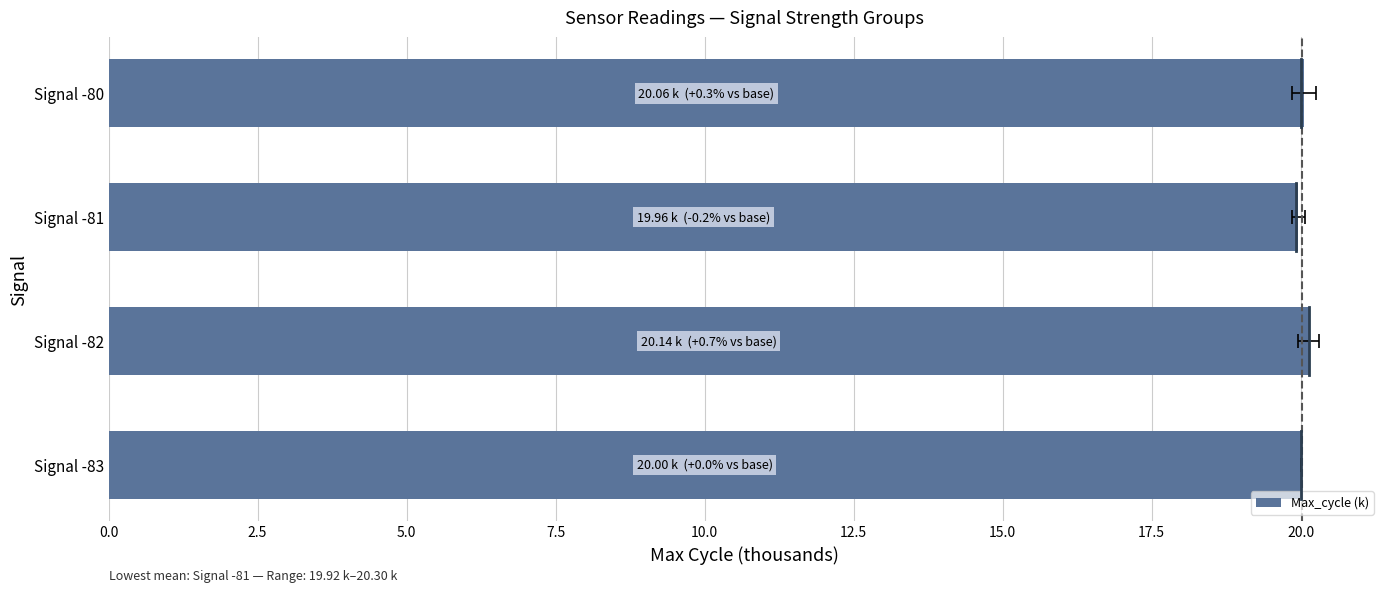

The chart shows a value of 20.1 at Signal -80. True or false?

True